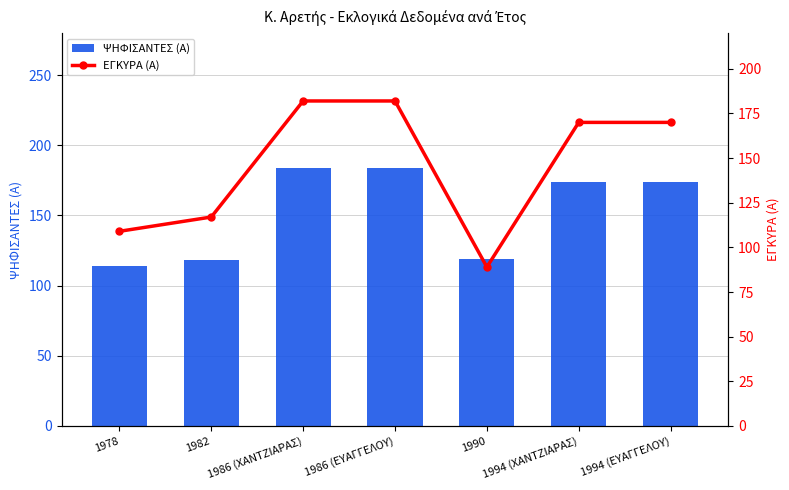

What is the label of the 3rd bar from the left?

1986 (ΧΑΝΤΖΙΑΡΑΣ)